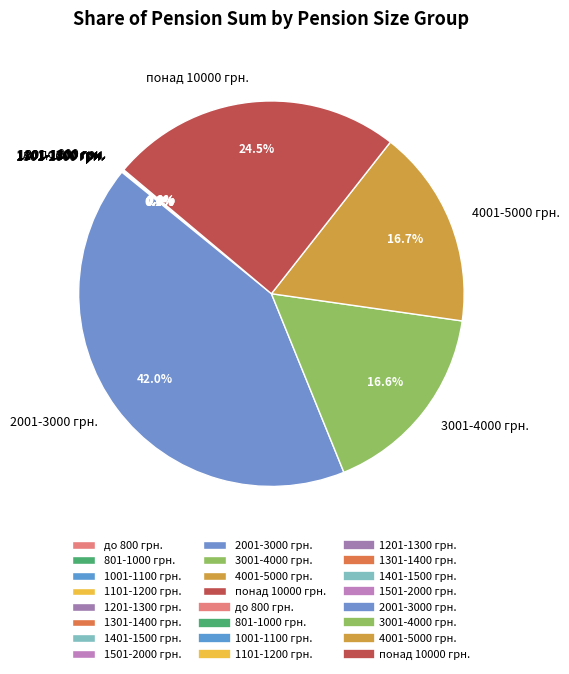

Which category has the biggest portion of the pie?

2001-3000 грн.